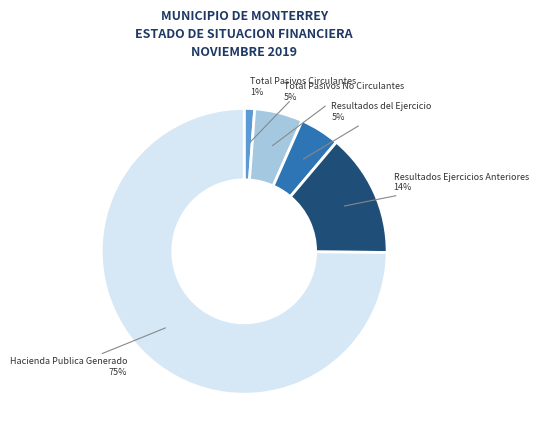

Is there a majority slice in this chart?

Yes